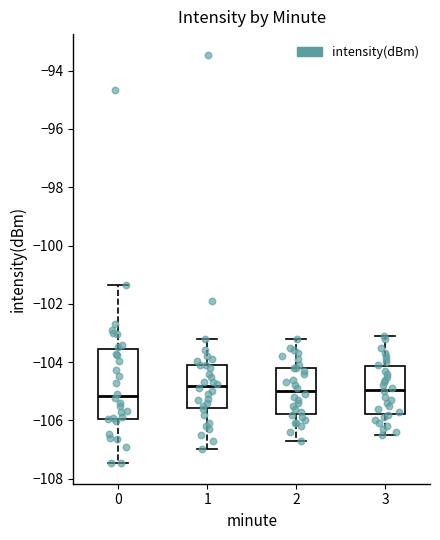

Where is the upper edge of the box at x = 1 on the y-axis? The values are not printed on the chart, so give them approximately, as read against the axis.

-104.2